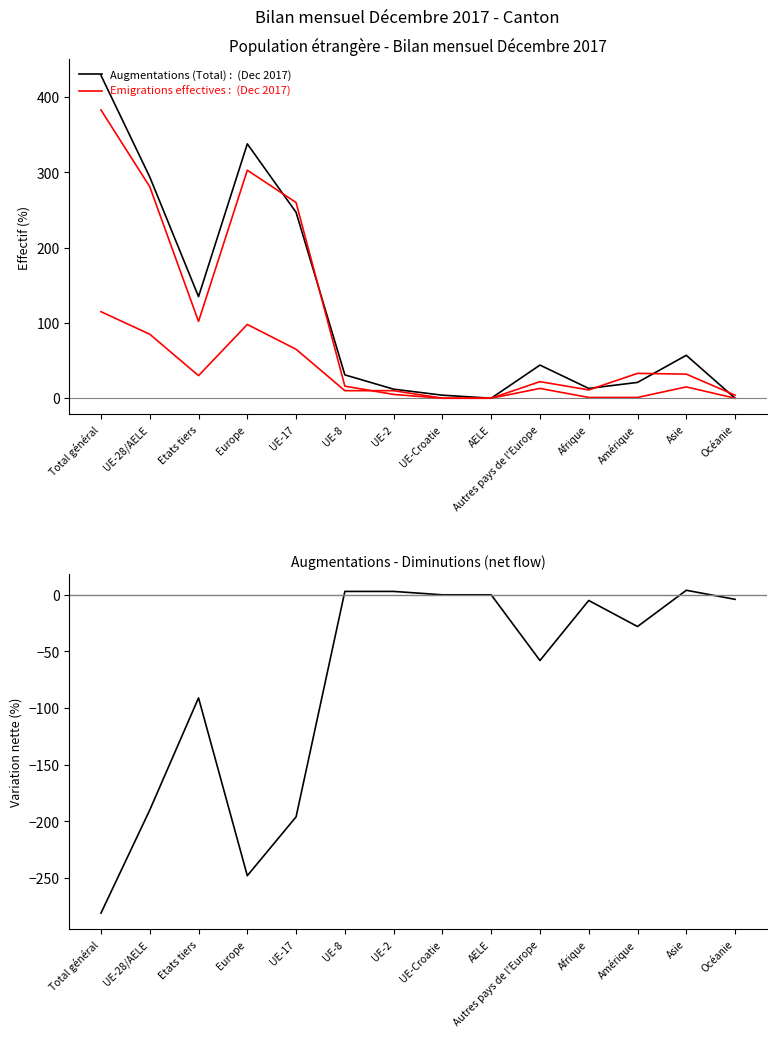

Reading left to right, list all the values displayed in this chart.

Augmentations (Total): 429	294	135	338	247	31	12	4	0	44	13	21	57	0
Afflux d'un autre canton: 115	85	30	98	65	10	10	0	0	13	1	1	15	0
Emigrations effectives: 383	281	102	303	260	16	5	0	0	22	11	33	32	4
Net (Augmentations + Diminutions): -281	-190	-91	-248	-196	3	3	0	0	-58	-5	-28	4	-4